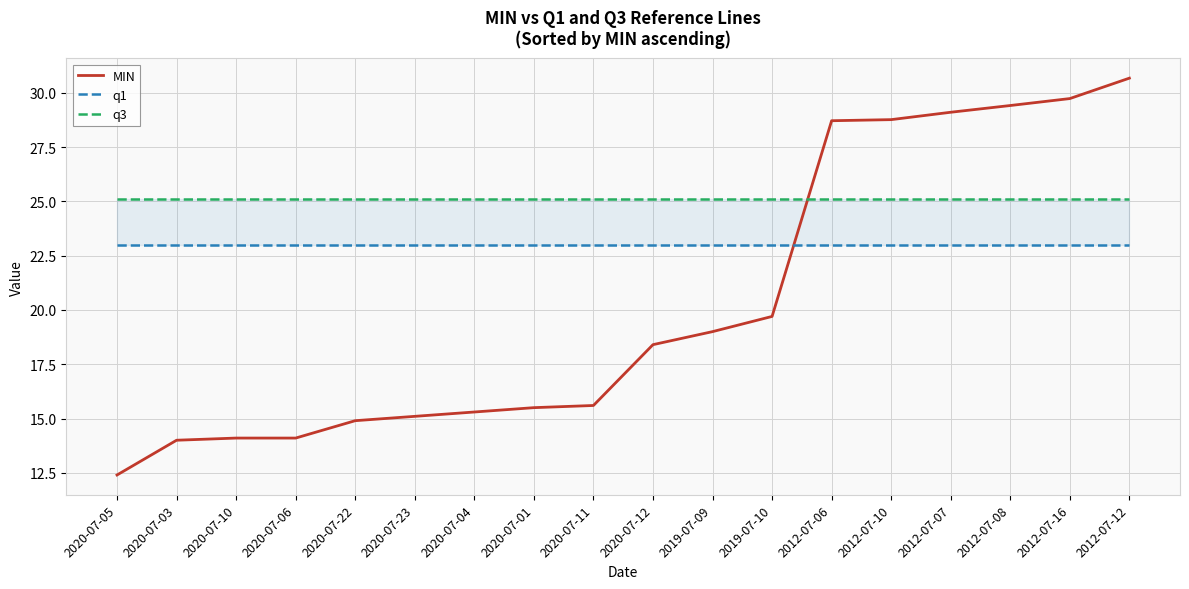

At which category is the sum across all series the highest?

2012-07-12